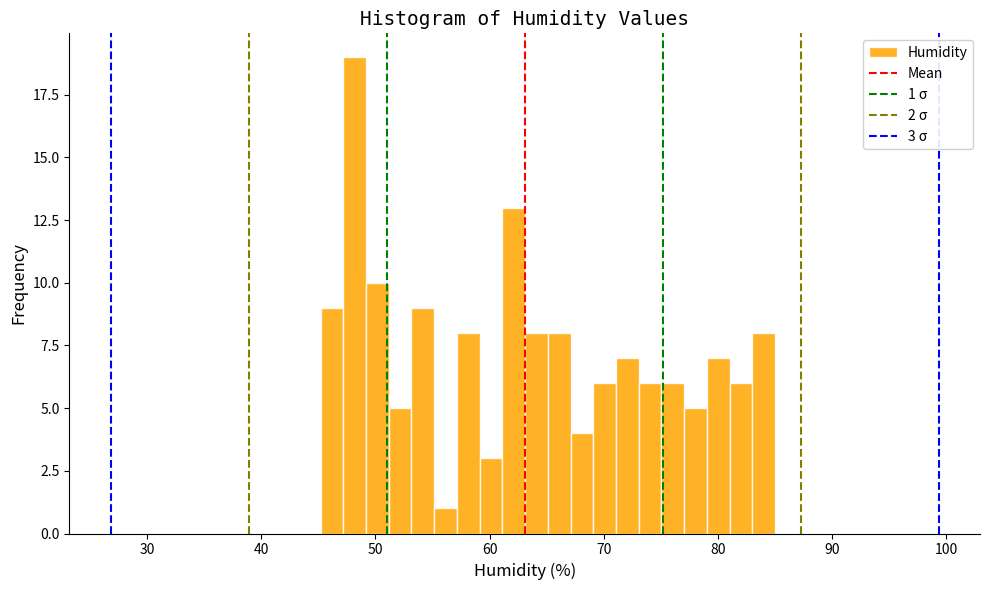

Read against the x-axis, roughly where is the centre of the tallest bar?

48